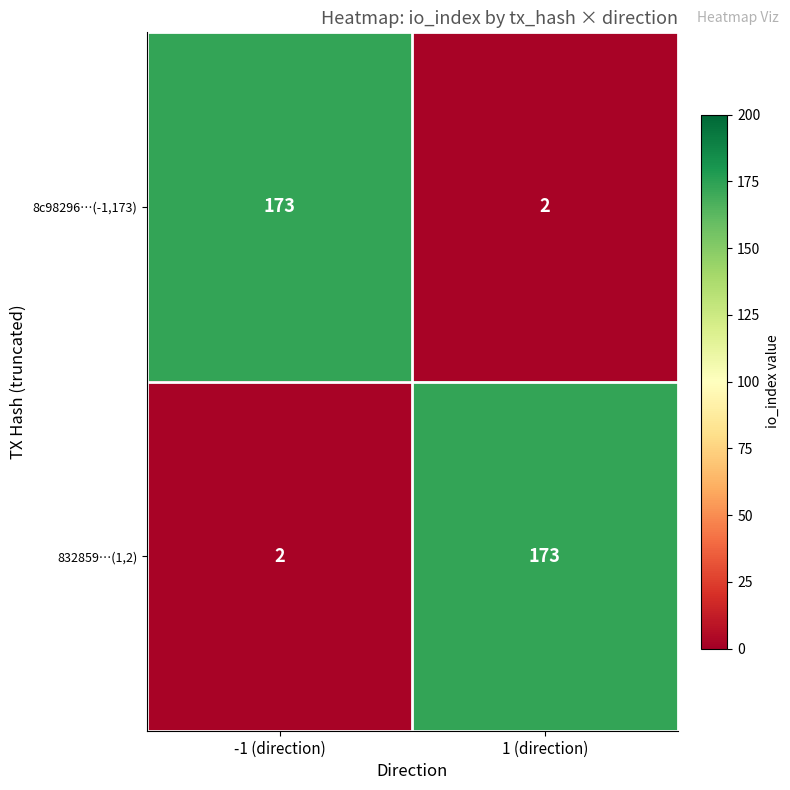

Rank the series at 1 (direction) from highest to lowest value.

832859…(1,2), 8c98296…(-1,173)